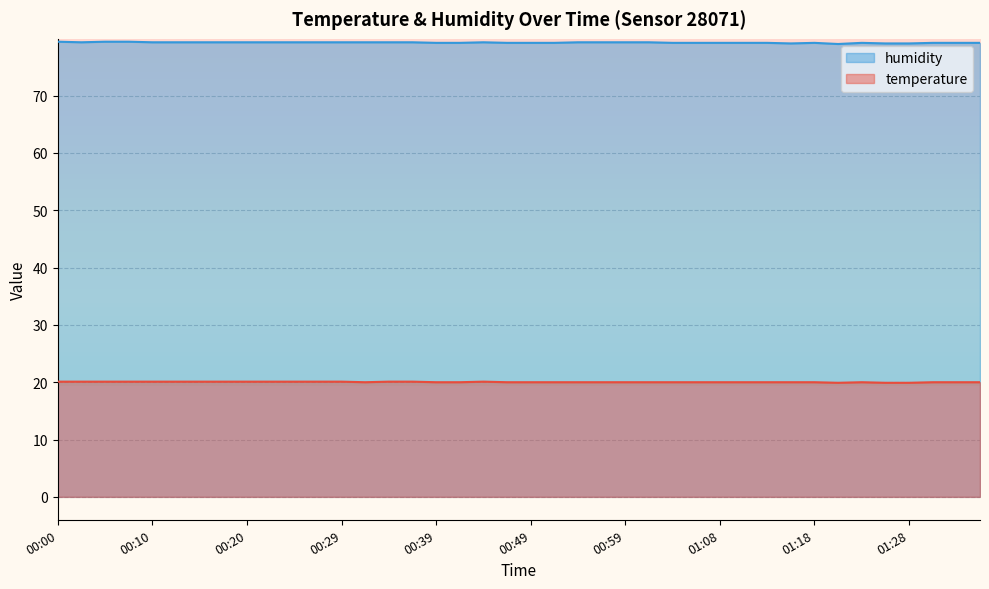

What is the label of the 24th point from the left?

00:56